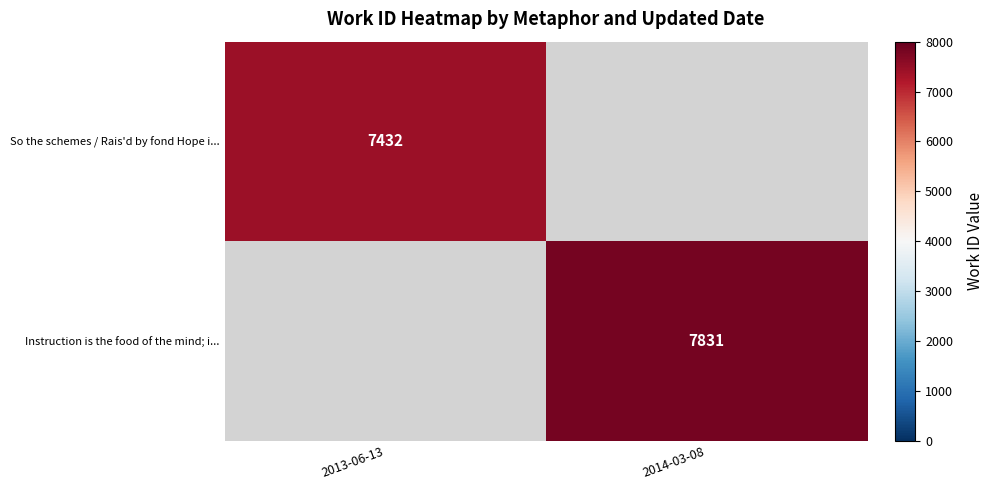

The value of Instruction is the food of the mind; i... at 2014-03-08 is 7831. True or false?

True